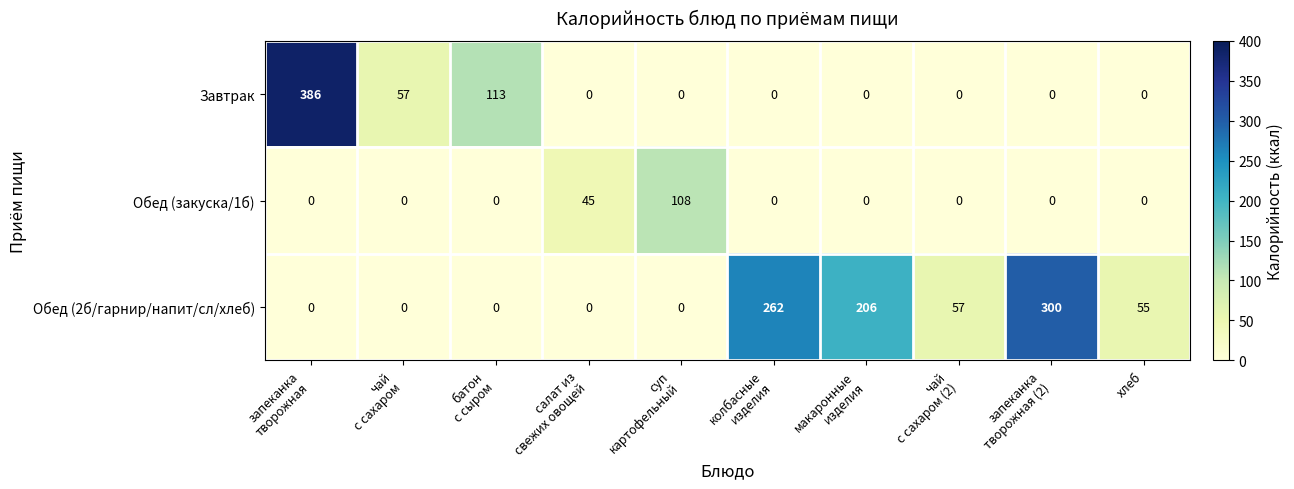

At which category is the sum across all series the highest?

запеканка
творожная